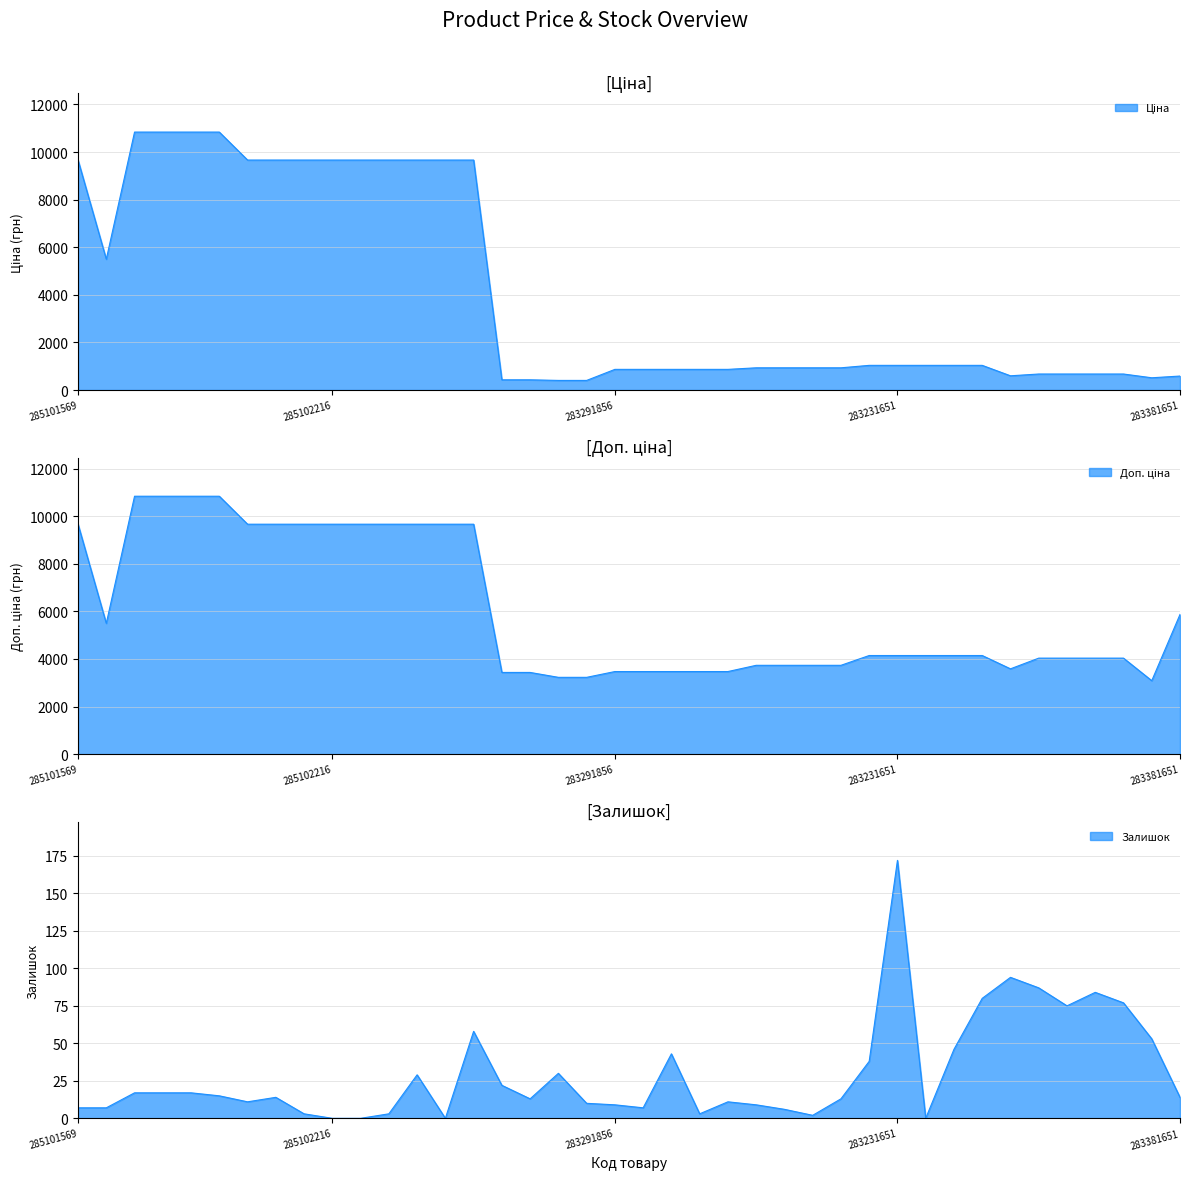

What is the maximum value shown in the chart?

10840.1